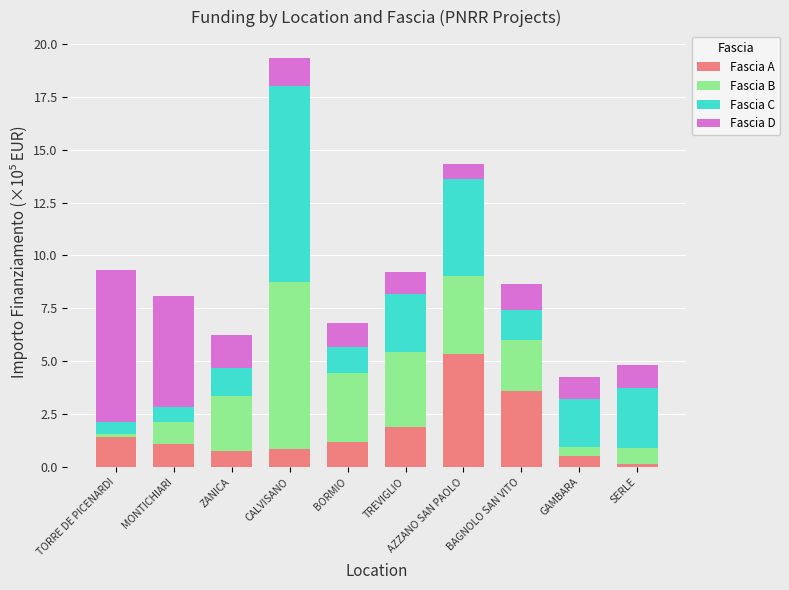

Is it true that Fascia A equals 1.9 at TREVIGLIO?

True